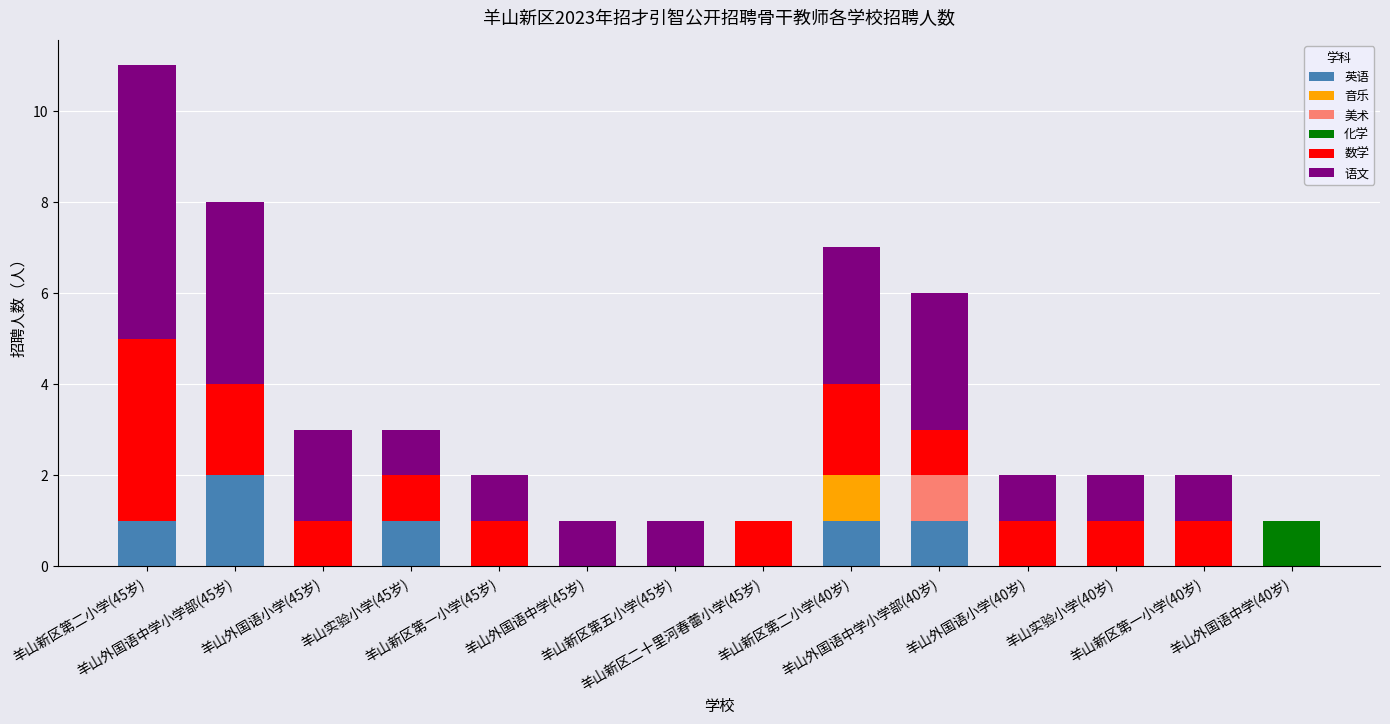

What are all the series names shown in the legend?

英语, 音乐, 美术, 化学, 数学, 语文